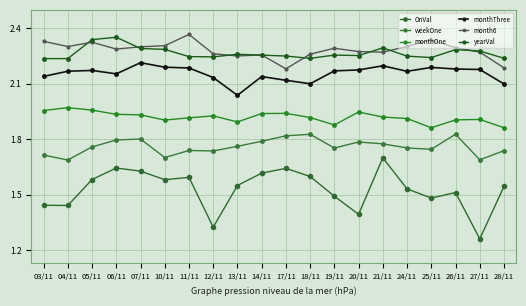

What is the label of the 12th point from the left?

18/11